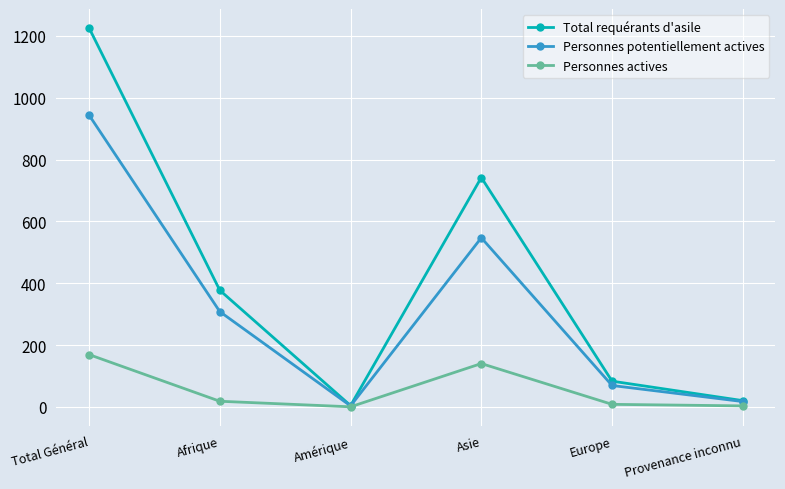

The value of Personnes actives at Total Général is 169. True or false?

True